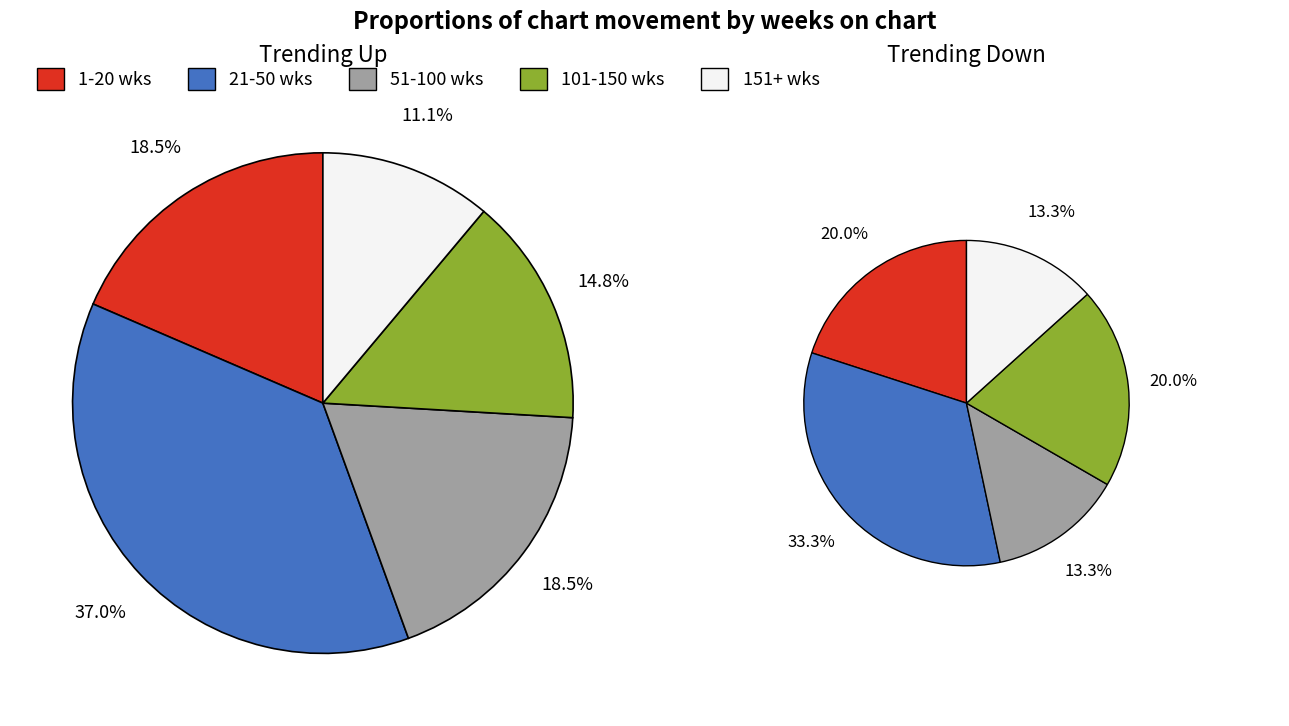

What is the ratio of the value at up to the value at down?

2.0